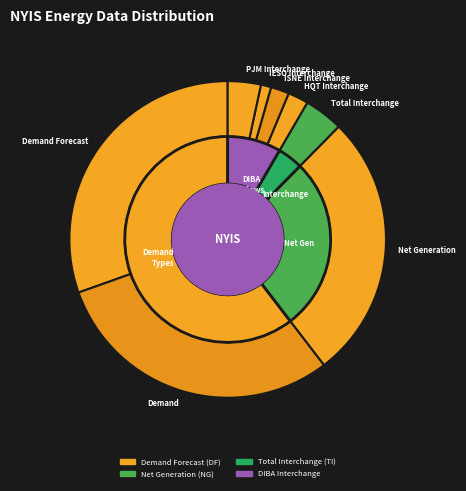

Does DF account for over 50% of the chart?

No